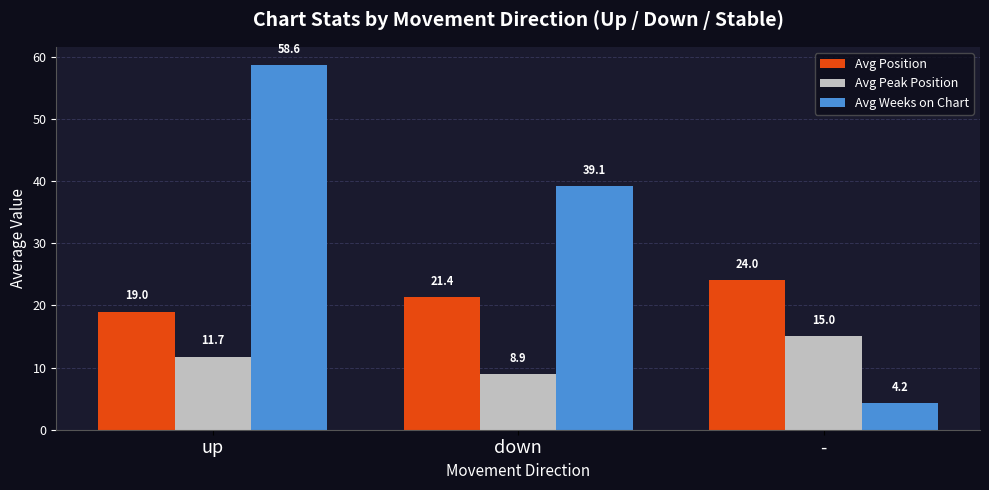

At which label is Avg Weeks on Chart closest to 31?

down